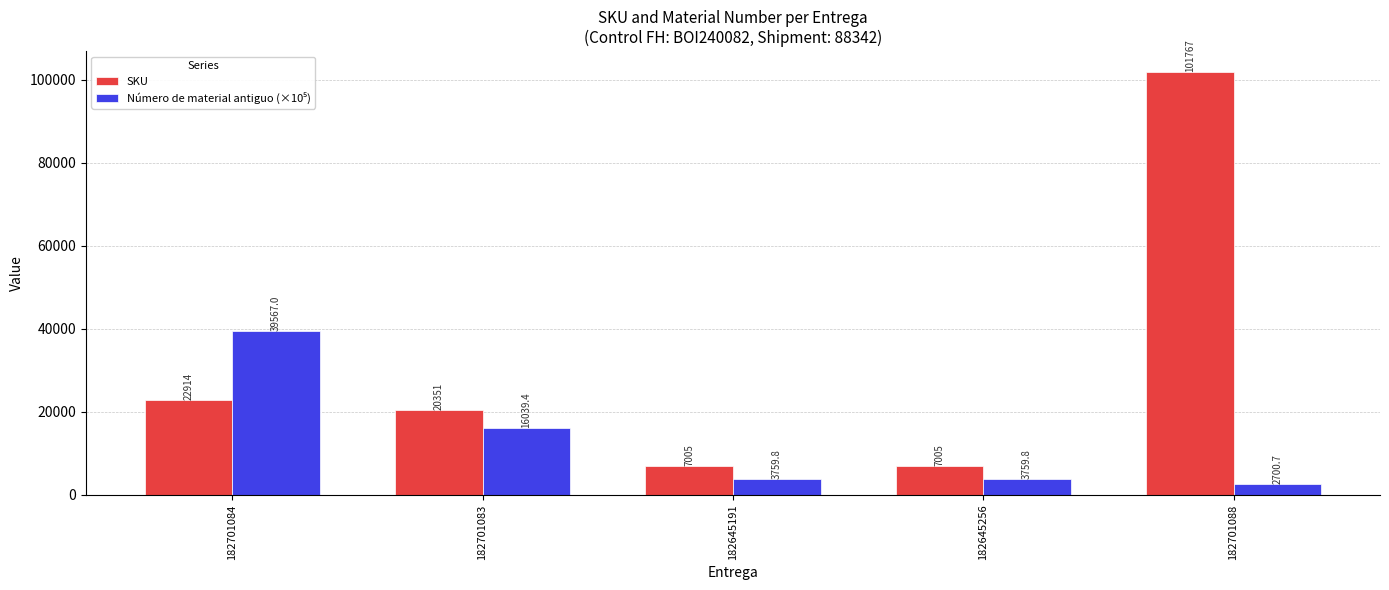

What is the difference between the maximum and second lowest values in the SKU series?

94762.0